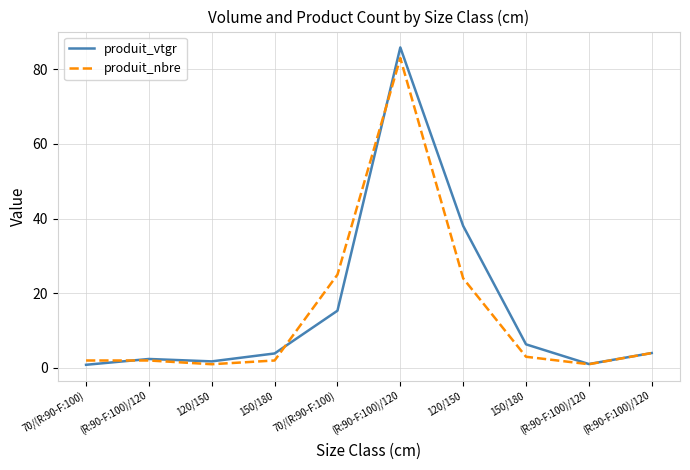

Does the chart have visible grid lines?

Yes